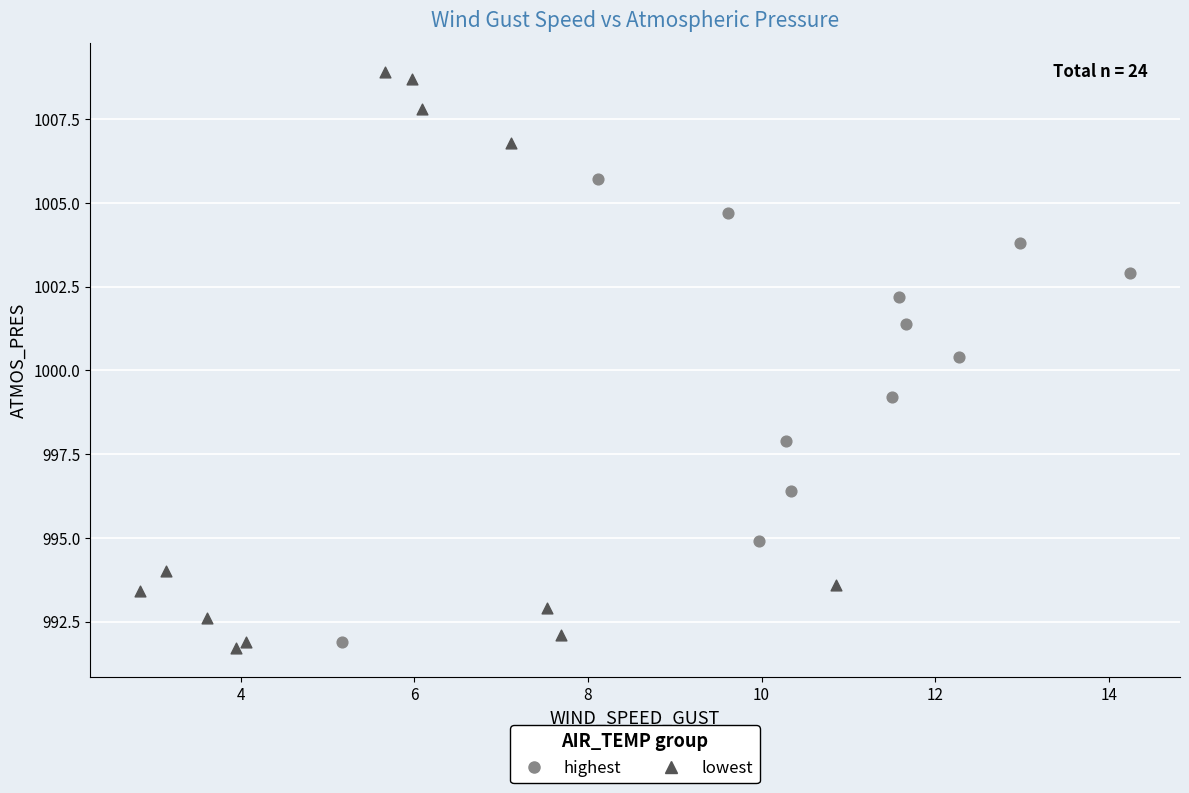

Which series has the widest spread of Y values?

lowest